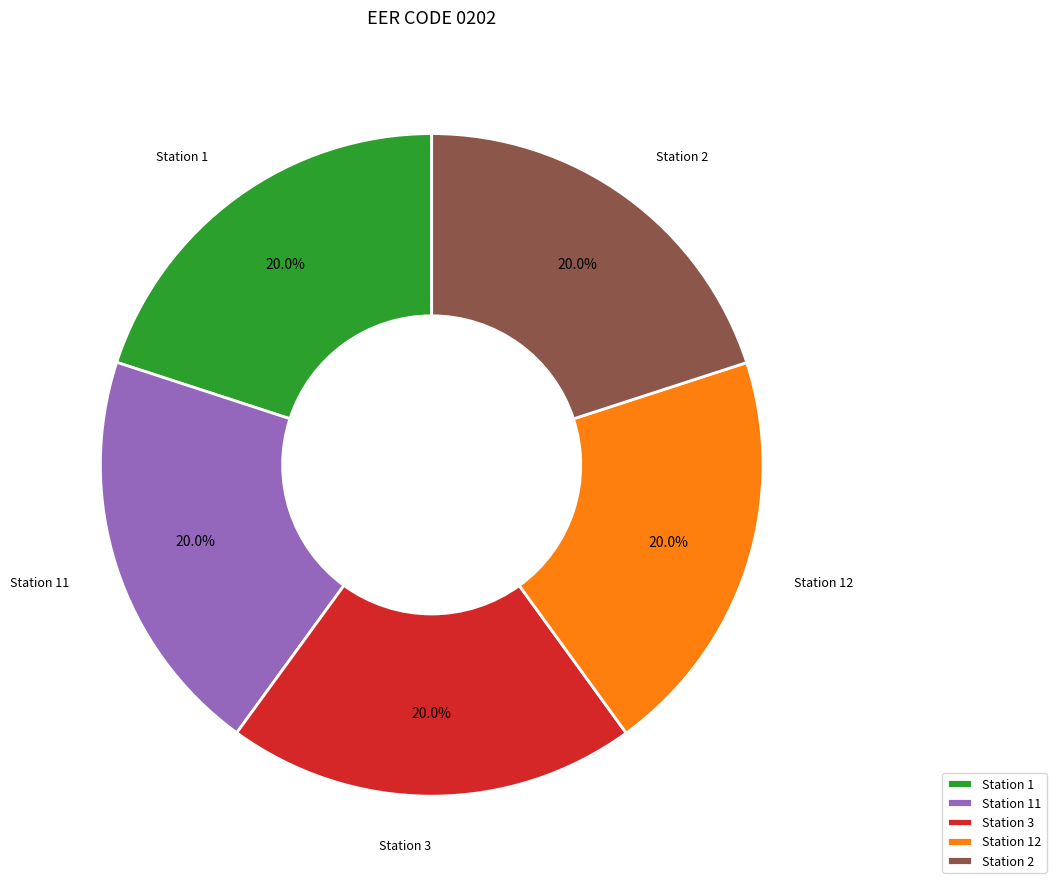

Combined, do Station 3 and Station 2 account for over 50%?

No